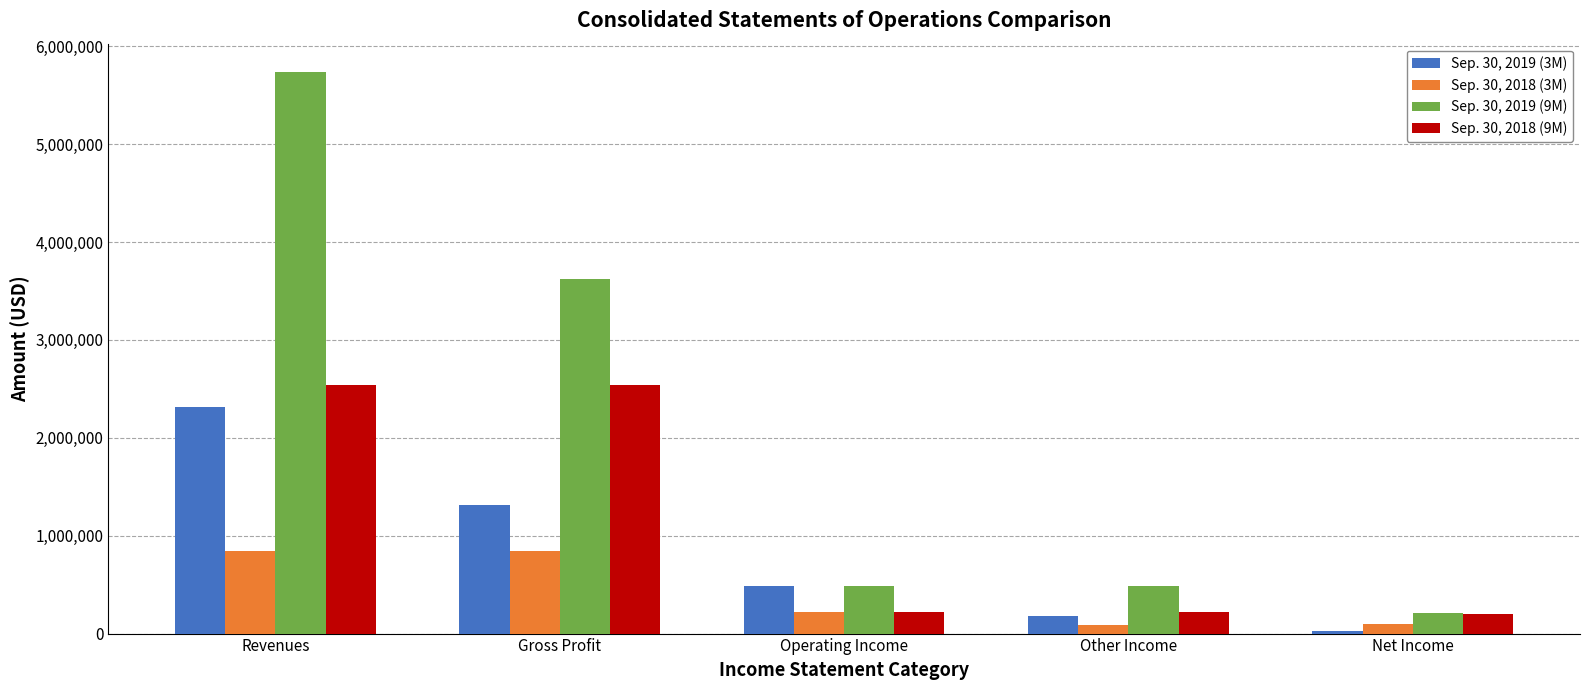

Rank the series at Gross Profit from lowest to highest value.

Sep. 30, 2018 (3M), Sep. 30, 2019 (3M), Sep. 30, 2018 (9M), Sep. 30, 2019 (9M)